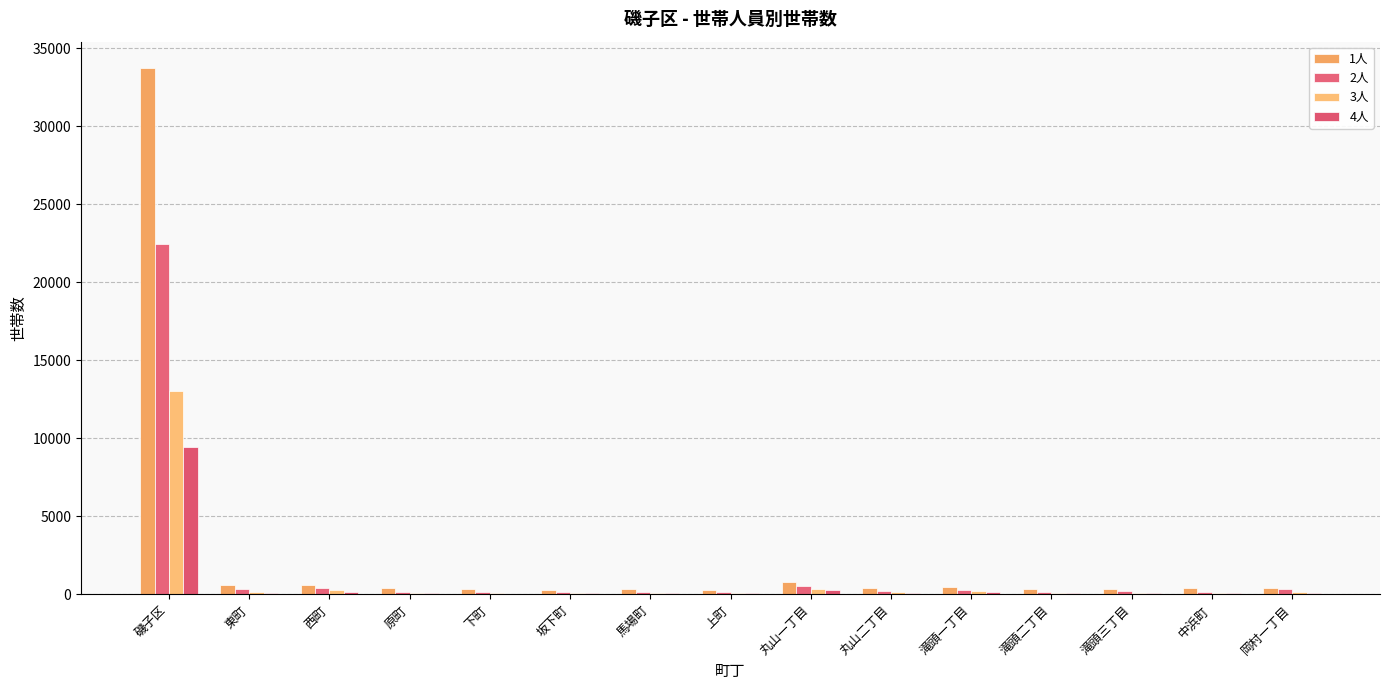

What are all the series names shown in the legend?

1人, 2人, 3人, 4人